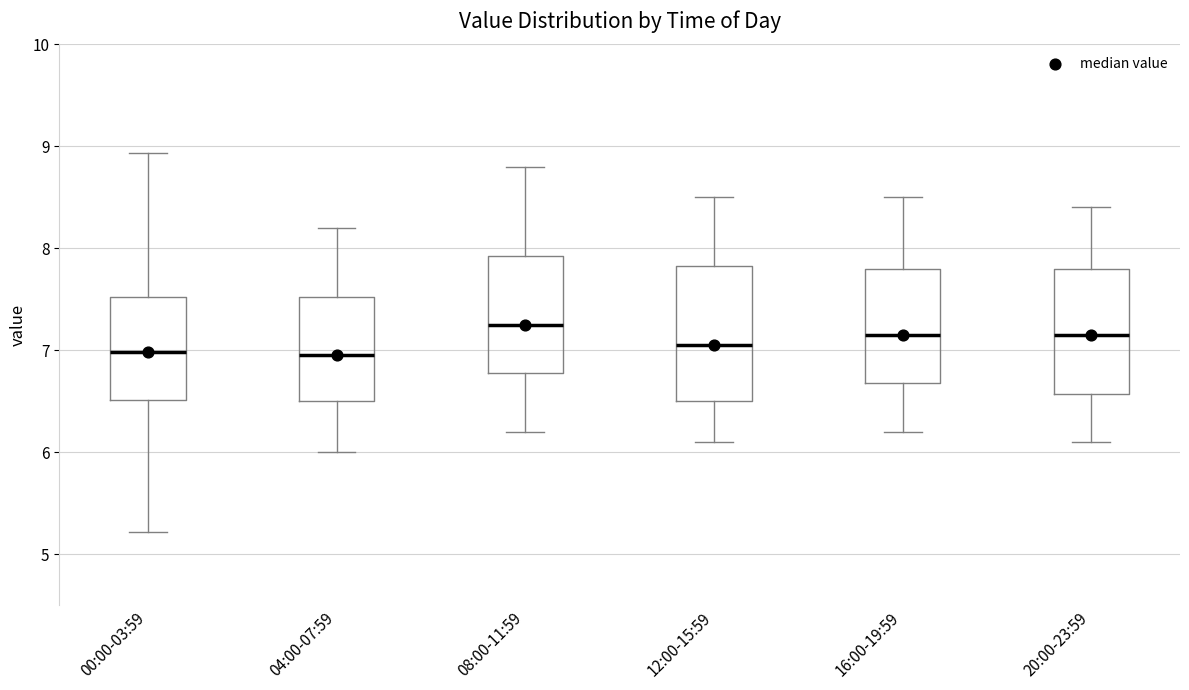

Where does the median line of the box for 20:00-23:59 sit on the y-axis? The values are not printed on the chart, so give them approximately, as read against the axis.

7.2